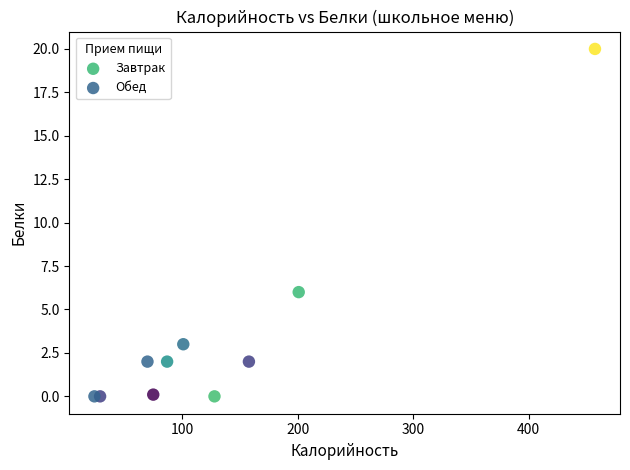

What are all the series names shown in the legend?

Завтрак, Обед